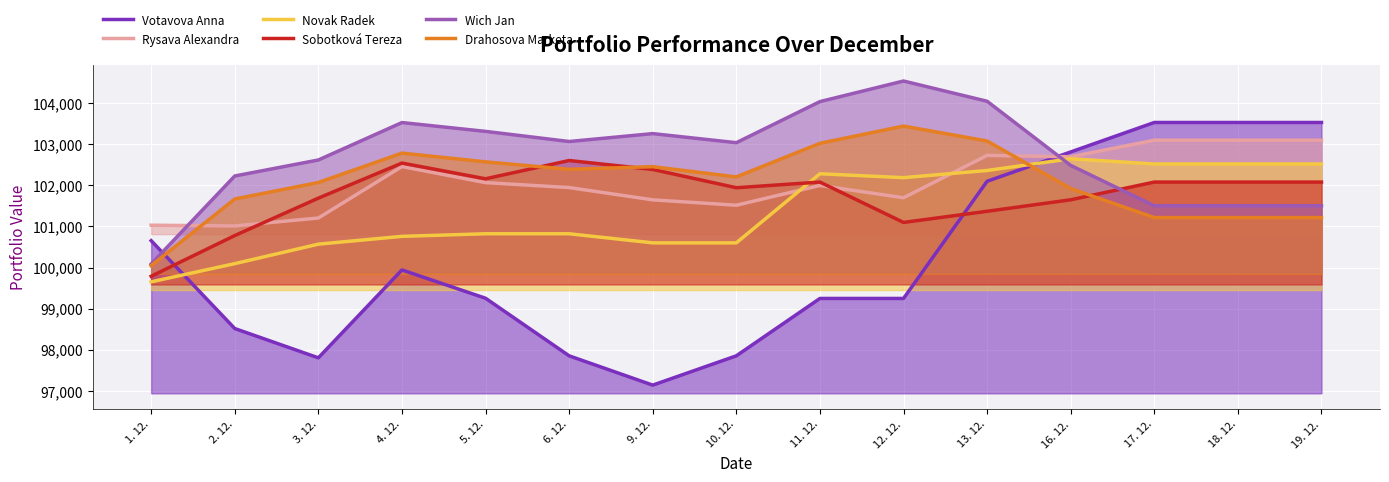

Reading left to right, transcribe all the data shown in this chart.

Votavova Anna: 100654.6	98515.9	97803.0	99941.7	99253.1	97851.6	97138.6	97851.6	99248.2	99248.2	102099.9	102812.8	103530.5	103530.5	103530.5
Rysava Alexandra: 101030.0	101012.9	101206.0	102457.2	102066.9	101946.5	101647.5	101516.7	101997.6	101698.5	102729.1	102695.9	103099.5	103099.5	103099.5
Novak Radek: 99652.1	100094.9	100569.3	100759.0	100822.3	100822.3	100600.9	100600.9	102282.5	102187.6	102362.4	102647.1	102520.6	102520.6	102520.6
Sobotková Tereza: 99788.1	100778.7	101689.2	102542.4	102160.1	102604.5	102387.0	101942.5	102080.0	101097.9	101369.1	101648.8	102080.0	102080.0	102080.0
Wich Jan: 100085.9	102228.2	102617.7	103528.5	103313.7	103067.4	103259.3	103038.7	104038.3	104539.5	104046.9	102486.0	101503.6	101503.6	101503.6
Drahosova Marketa: 100045.8	101668.1	102069.9	102784.7	102571.8	102390.3	102455.1	102205.2	103023.7	103442.2	103079.2	101923.6	101216.2	101216.2	101216.2